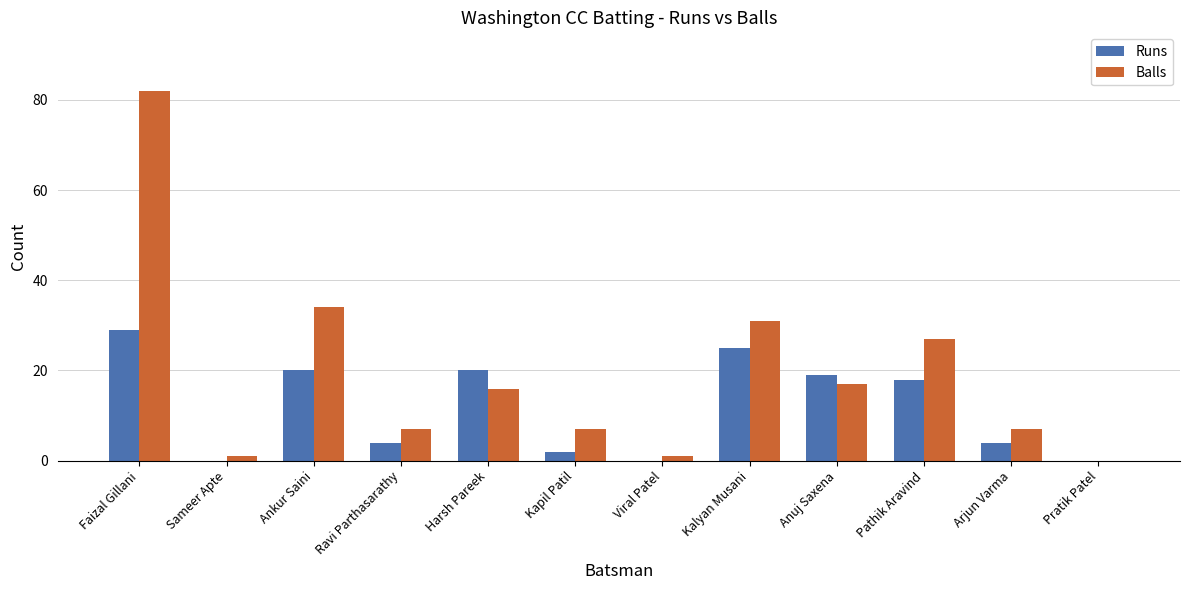

True or false: Runs has a value of -18 at Viral Patel.

False